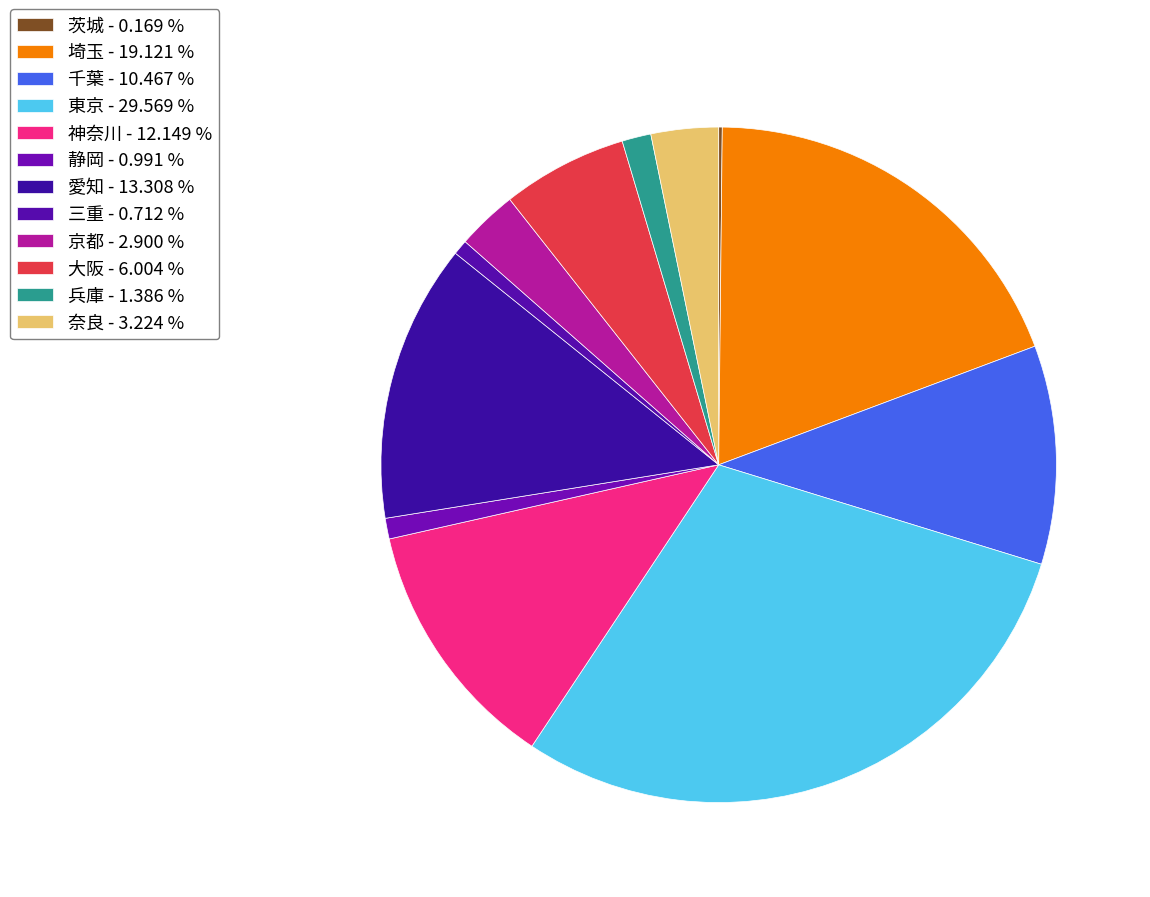

Which slice is the largest?

東京